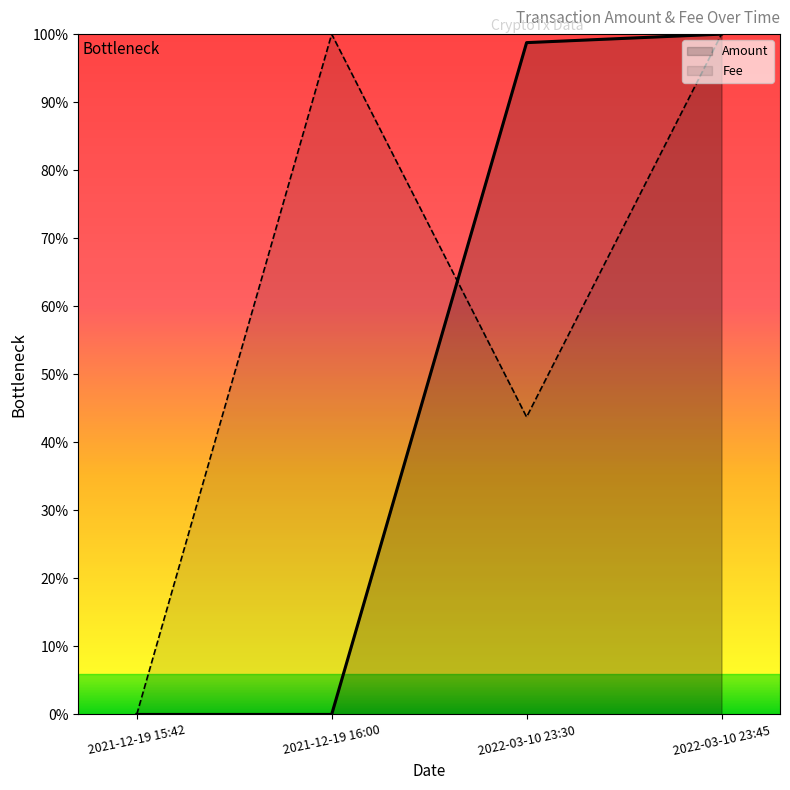

Rank the categories by Fee value from lowest to highest.

2021-12-19 15:42, 2022-03-10 23:30, 2021-12-19 16:00, 2022-03-10 23:45